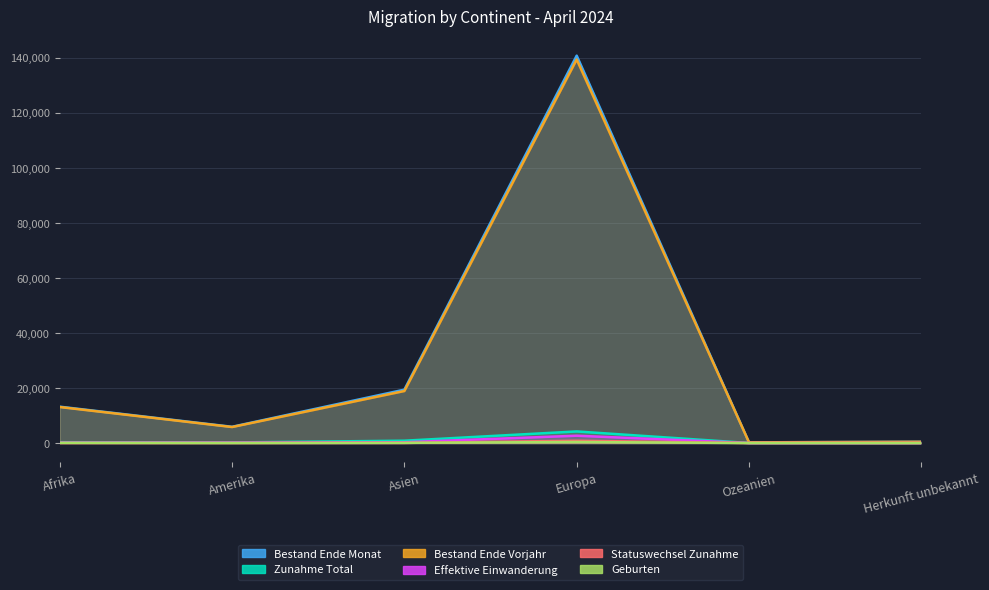

True or false: Zunahme Total and Geburten intersect in this chart.

False